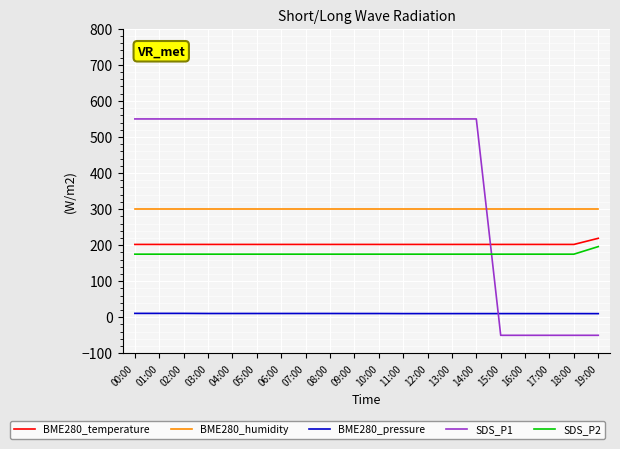

Which series has the largest total across all categories?

SDS_P1